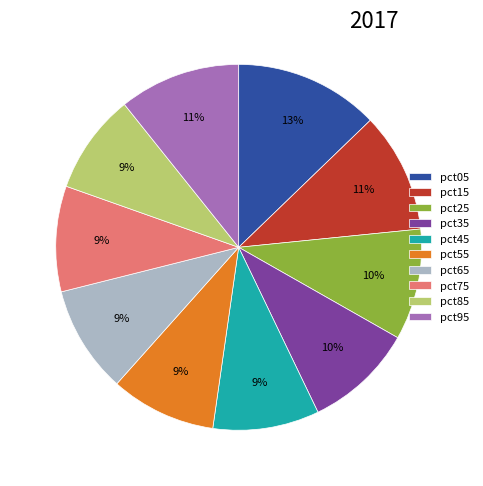

Which category has the biggest portion of the pie?

pct05